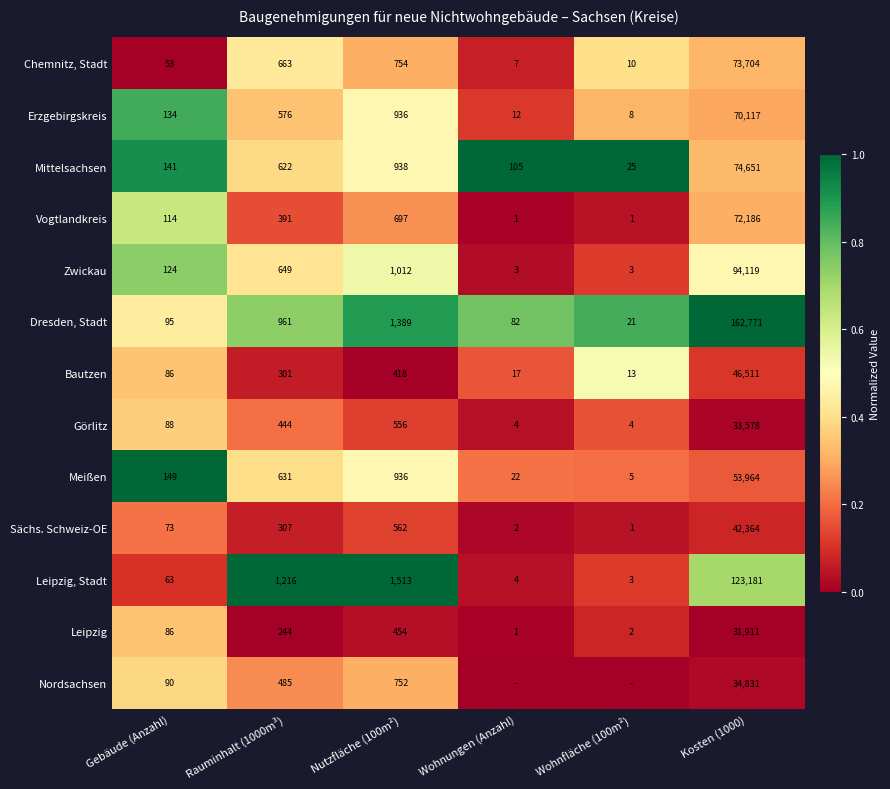

What is the difference between the second highest and second lowest values in the Görlitz series?

552